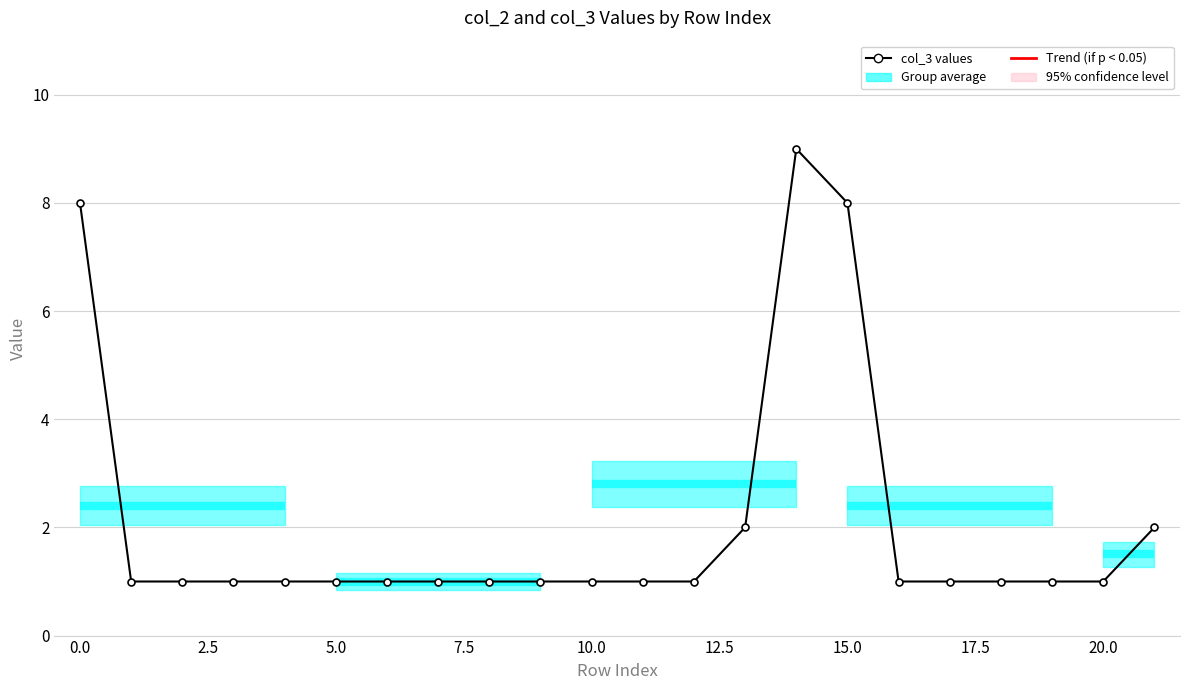

The value at 10.0 is 1. True or false?

True